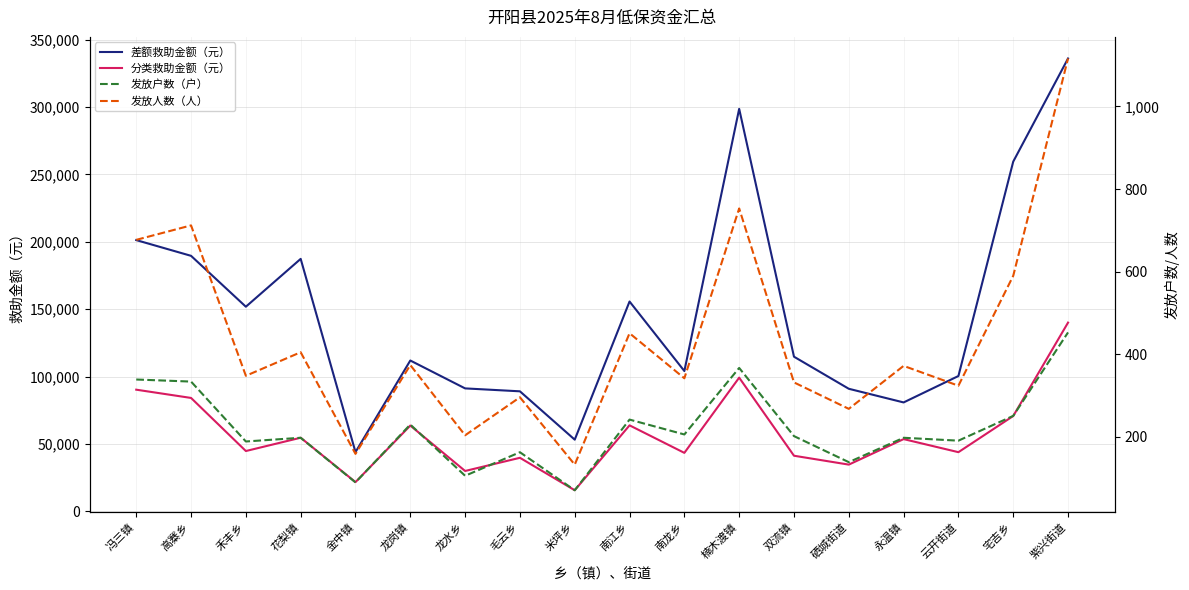

Which series changed the most between 花梨镇 and 紫兴街道?

差额救助金额（元）